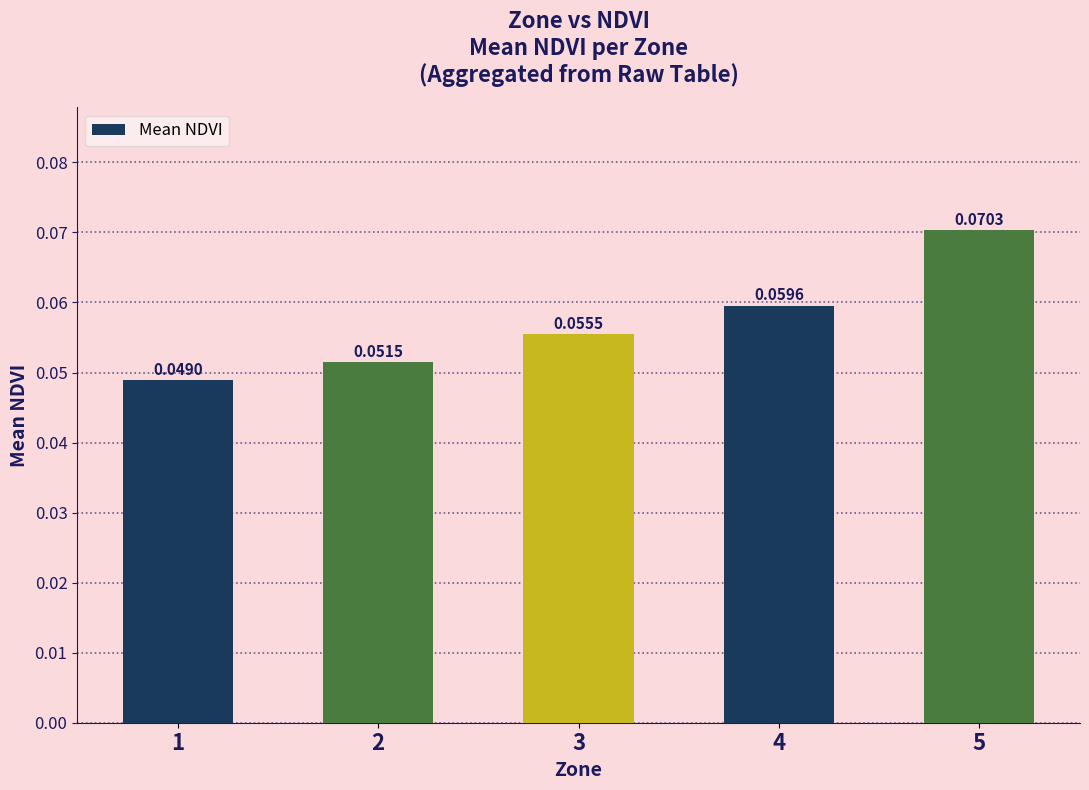

How many bars are there in total?

5